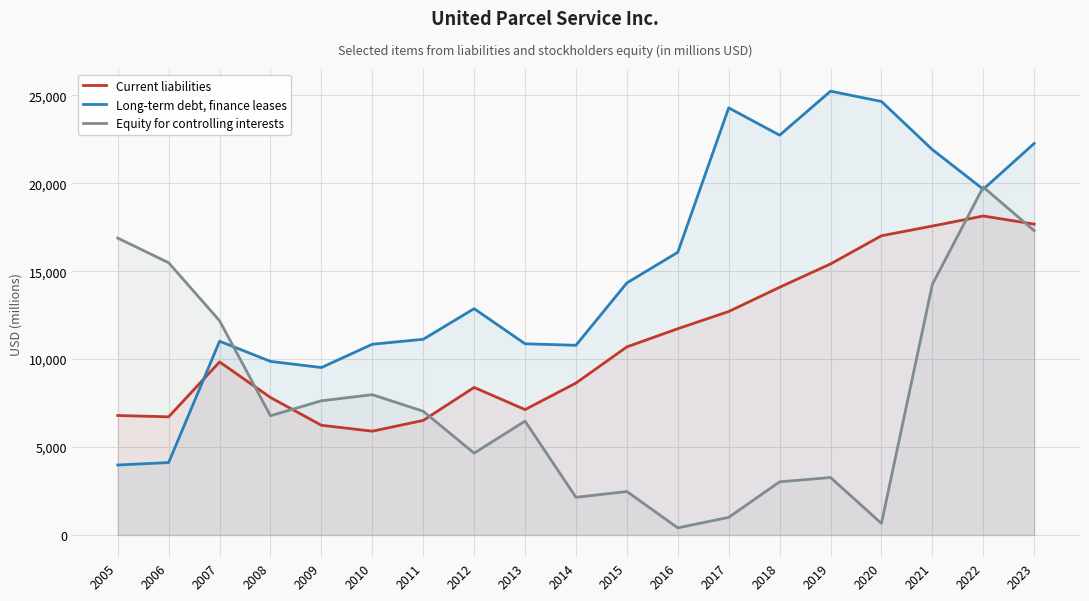

Reading left to right, extract all data points from this chart.

Current liabilities: 6793	6719	9840	7817	6239	5902	6514	8390	7131	8639	10696	11730	12708	14087	15413	17016	17569	18140	17676
Long-term debt, finance leases: 3980	4116	11018	9871	9521	10846	11128	12870	10872	10787	14334	16075	24289	22736	25238	24654	21915	19662	22264
Equity for controlling interests: 16884	15482	12183	6780	7630	7979	7035	4653	6474	2141	2470	405	1000	3021	3267	657	14253	19786	17306